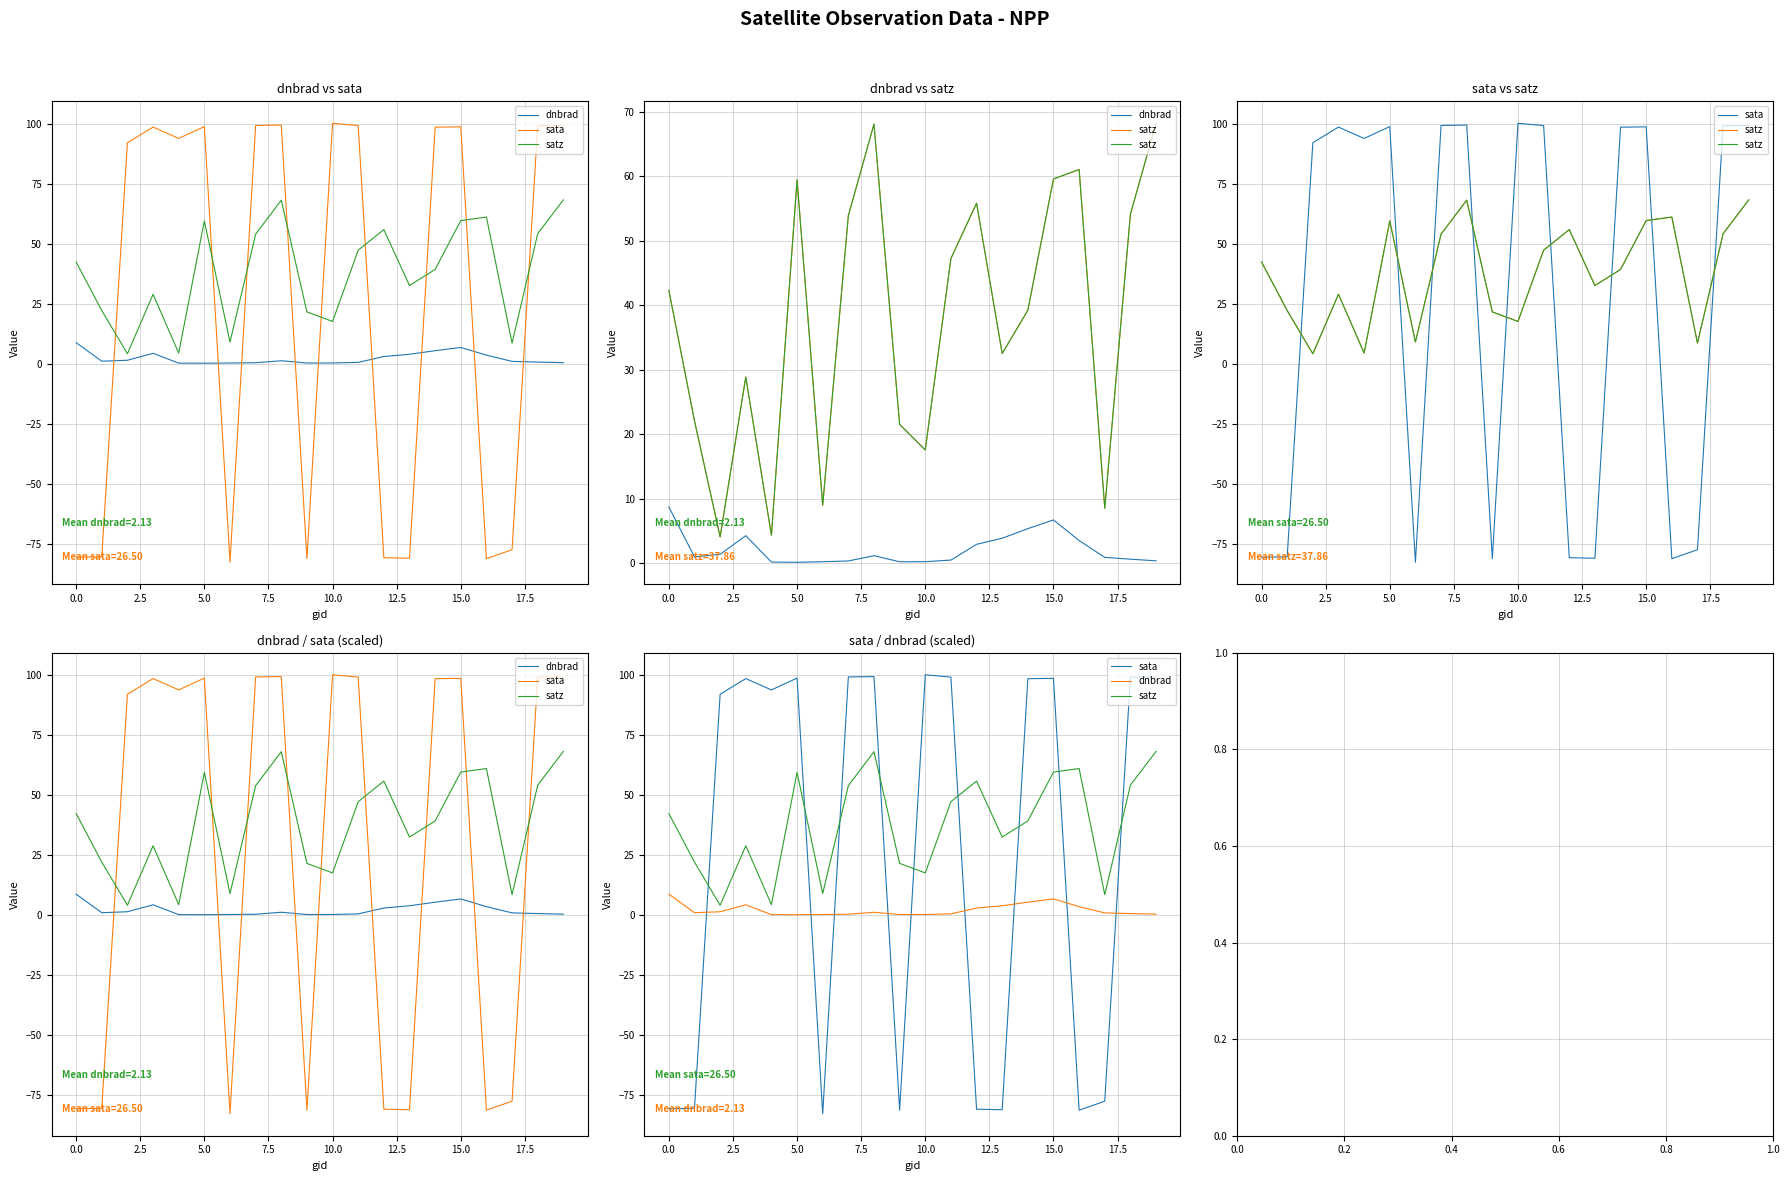

What is the highest value of the sata series?

100.1